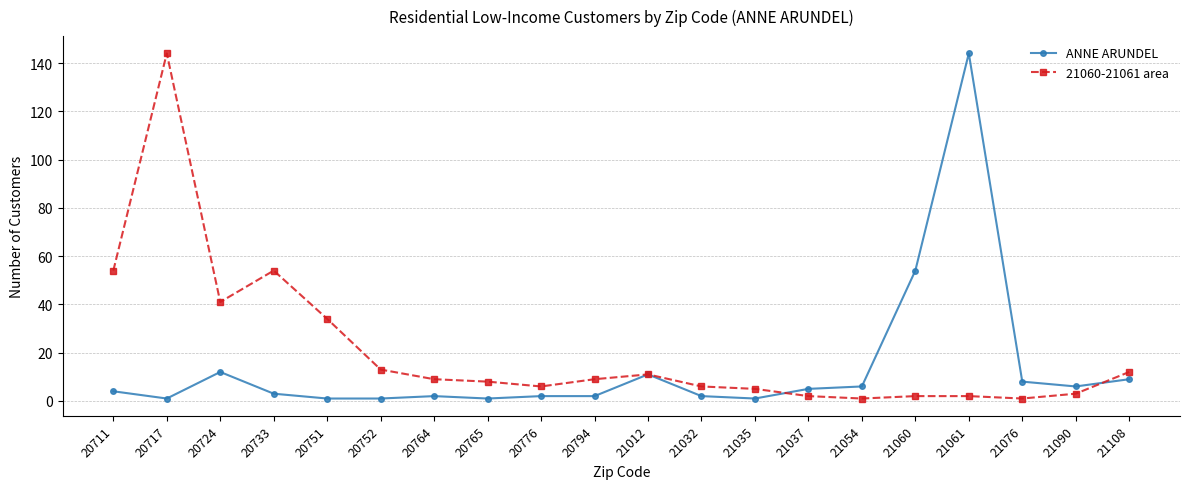

At 20711, list the series in order from smallest to largest.

ANNE ARUNDEL, 21060-21061 area